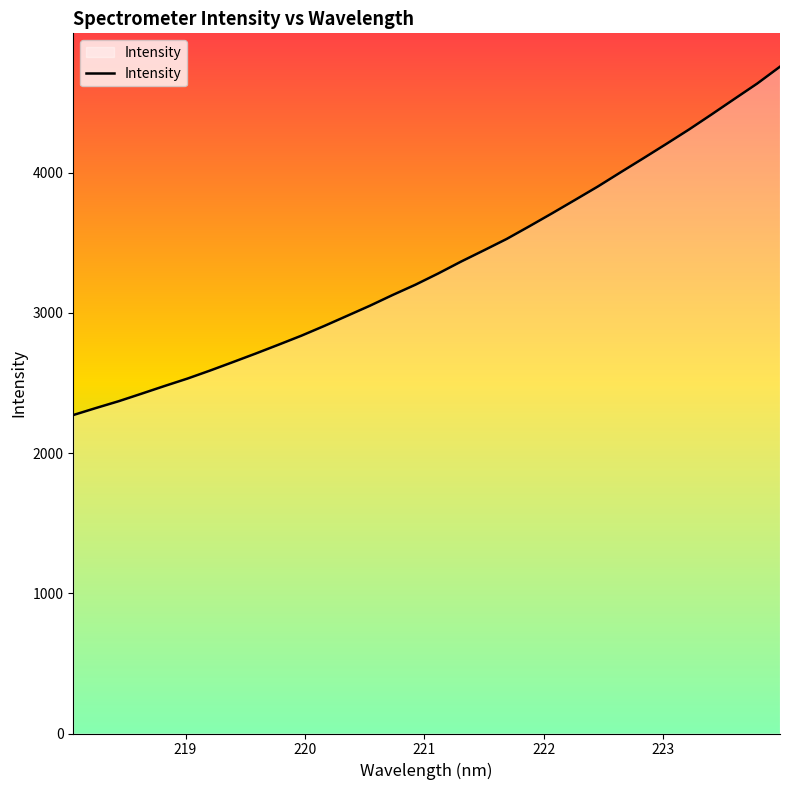

What is the minimum value shown in the chart?

2271.5